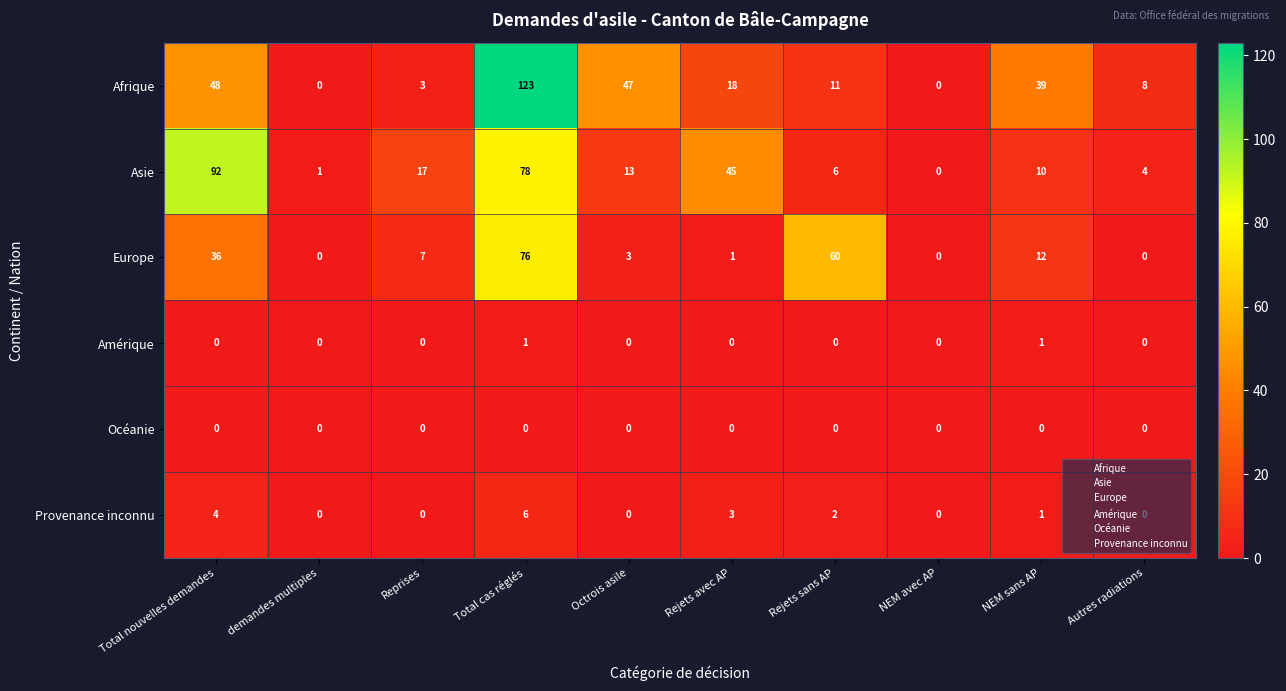

The Europe series shows 0 at Rejets avec AP. True or false?

False